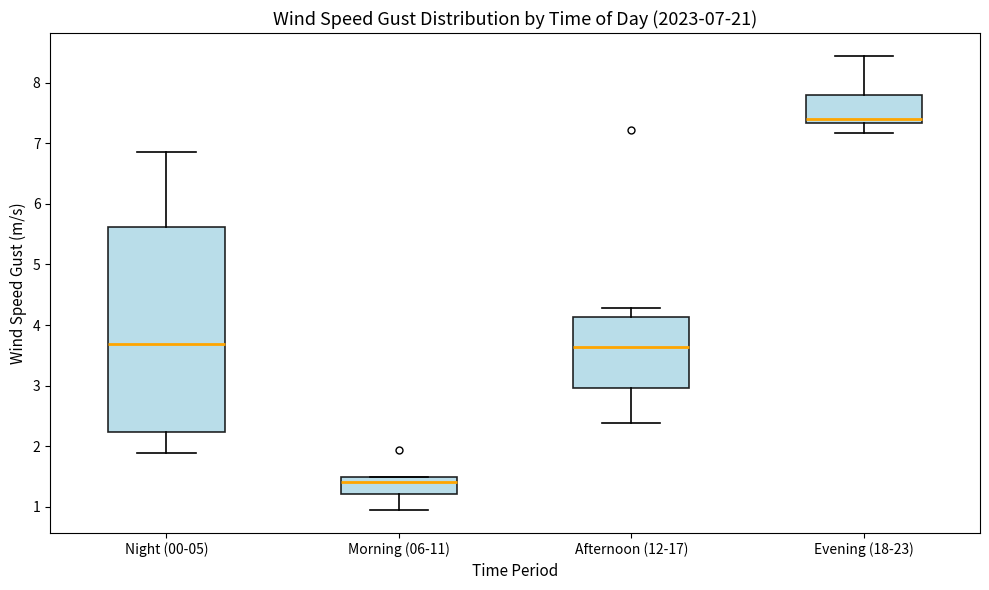

Comparing the boxes themselves (not the whiskers), which one is the tallest?

Night (00-05)